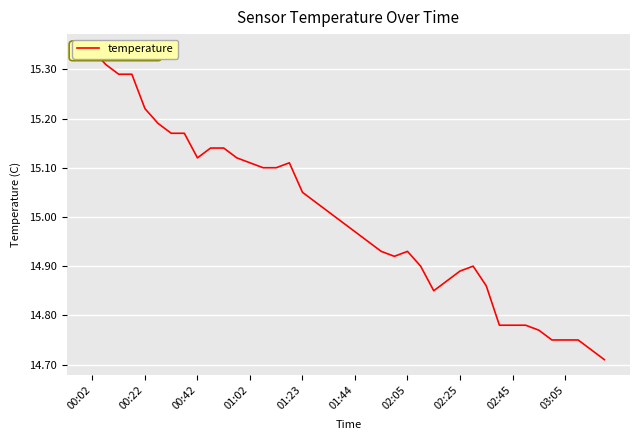

How many lines are shown in the chart?

1